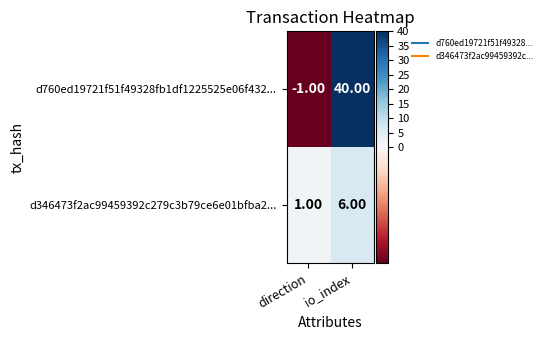

At which category is the sum across all series the highest?

io_index